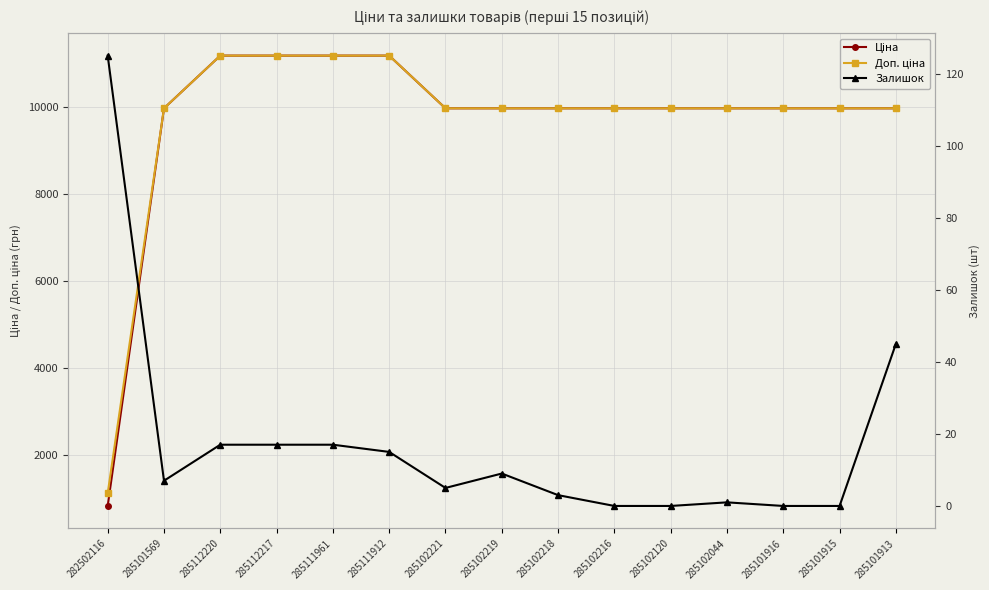

How many positive values does the Залишок series have?

11